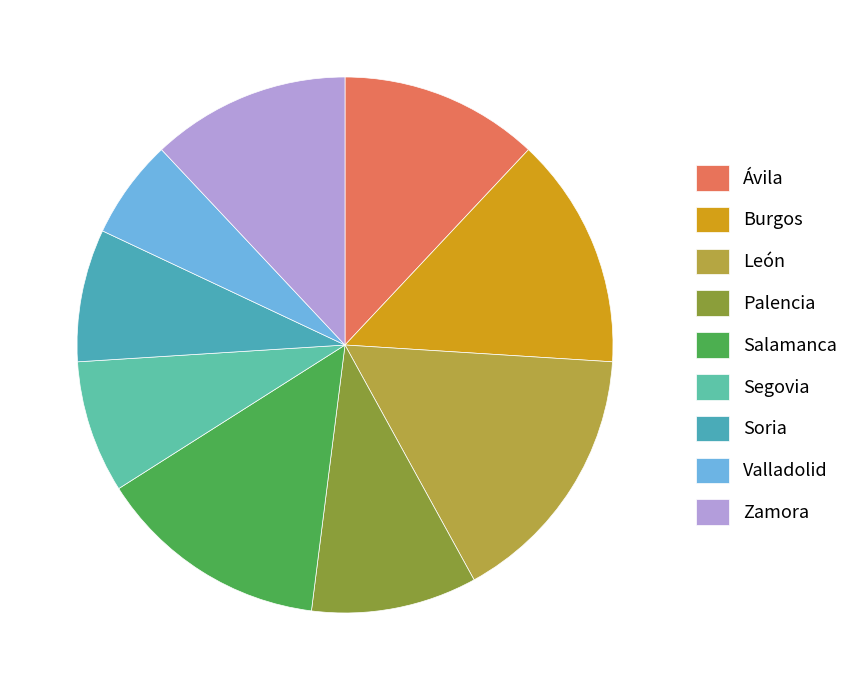

Is there a majority slice in this chart?

No